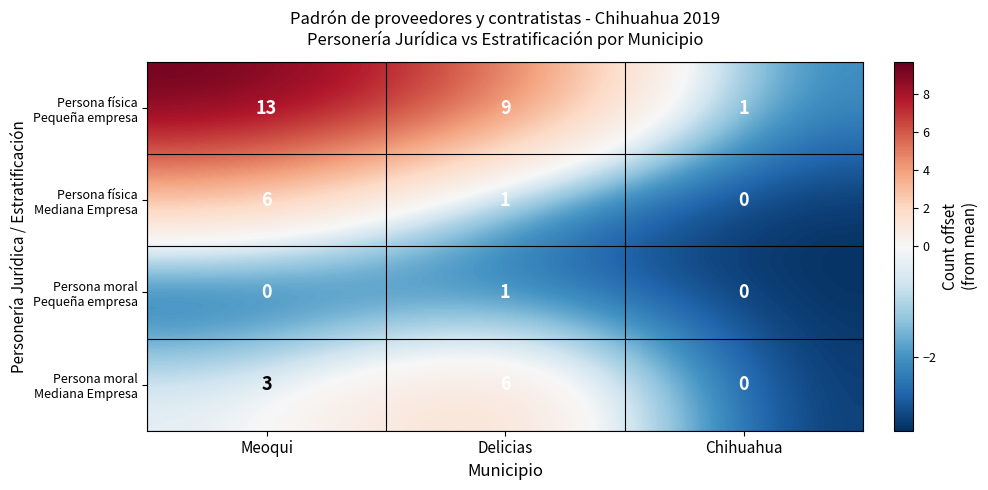

What is the total value across all series at Delicias?

17